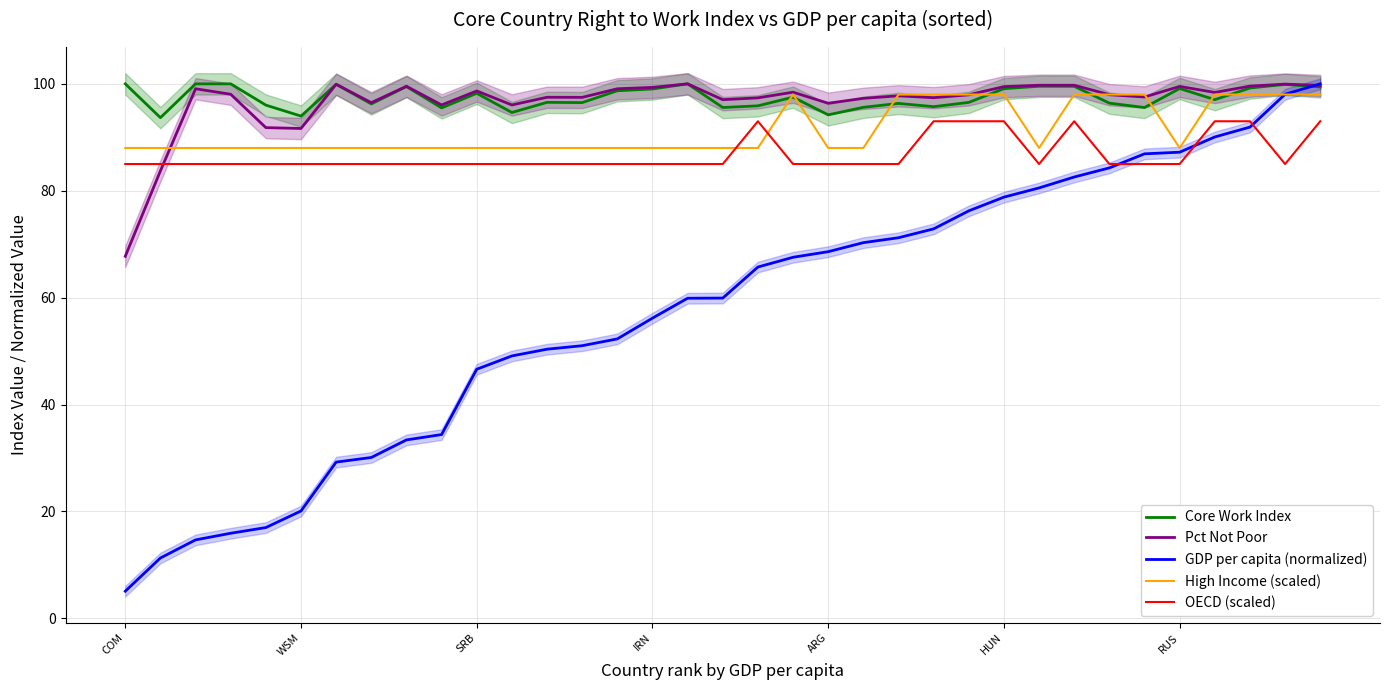

What are all the series names shown in the legend?

Core Work Index, Pct Not Poor, GDP per capita (normalized), High Income (scaled), OECD (scaled)